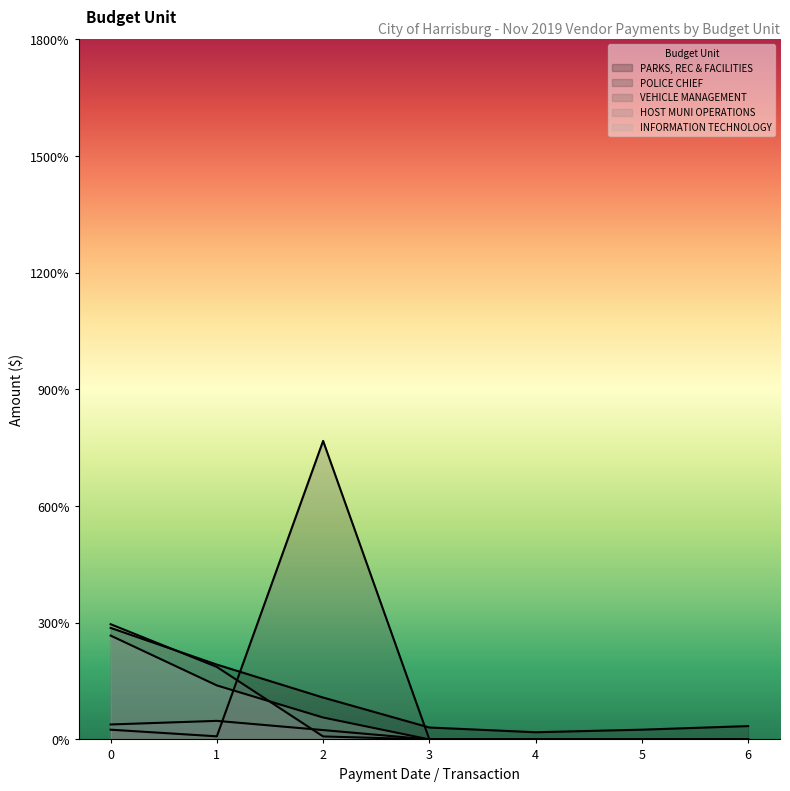

What is the difference between the maximum and minimum values in the INFORMATION TECHNOLOGY series?

2669.5